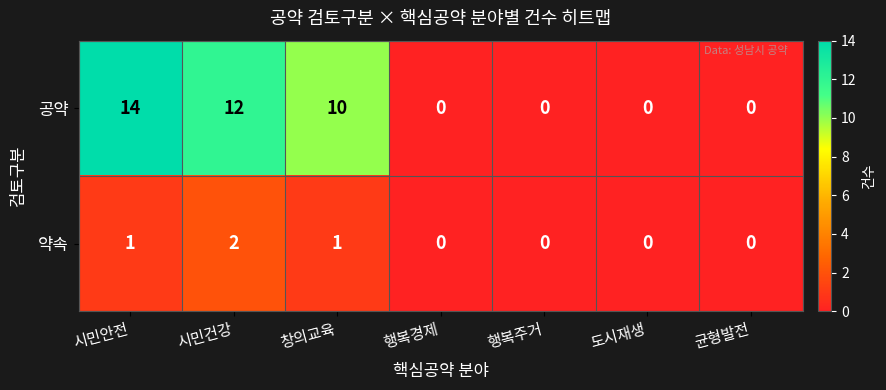

Reading left to right, what are all the values shown in this chart?

공약: 시민안전=14	시민건강=12	창의교육=10	행복경제=0	행복주거=0	도시재생=0	균형발전=0
약속: 시민안전=1	시민건강=2	창의교육=1	행복경제=0	행복주거=0	도시재생=0	균형발전=0